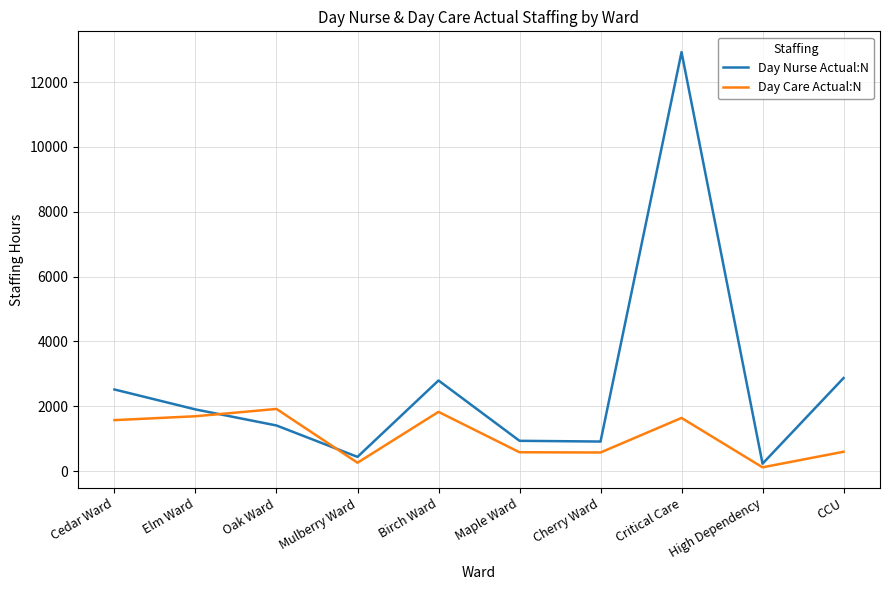

What is the total value across all series at Cedar Ward?

4095.0